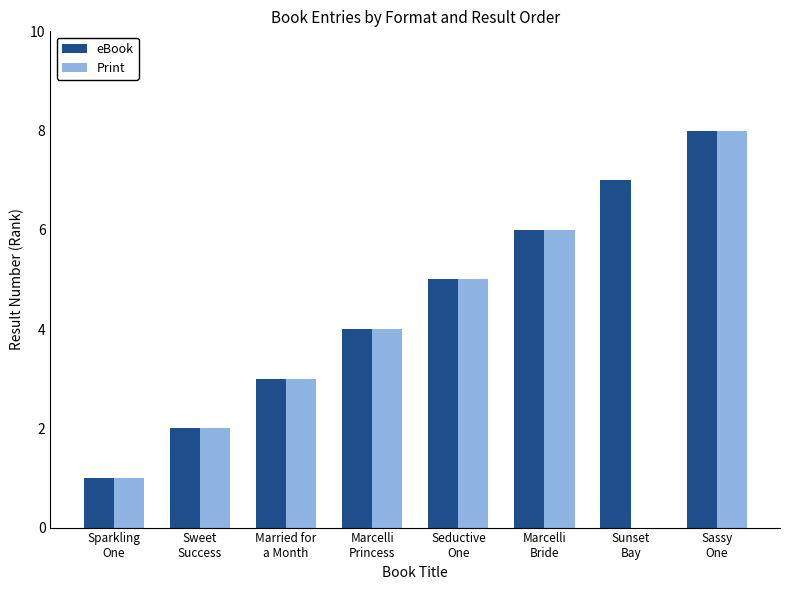

At which category is the sum across all series the highest?

Sassy
One